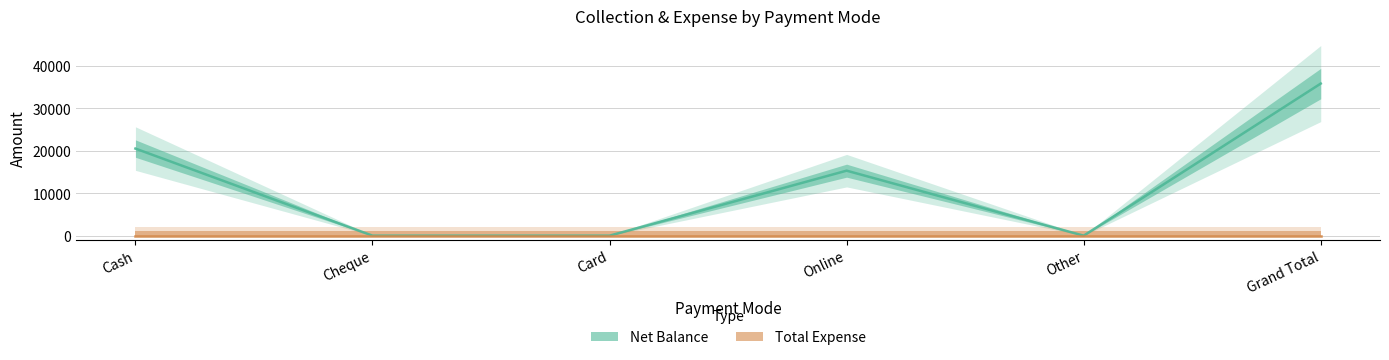

How many Net Balance values are between 0 and 20500?

5